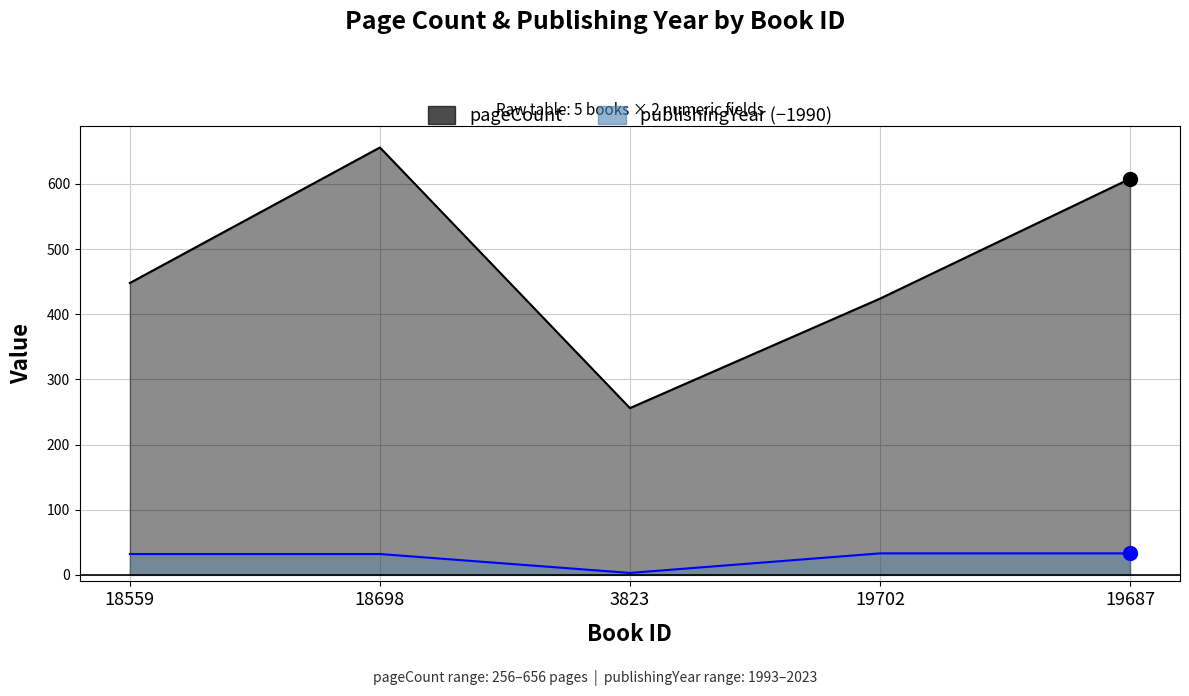

True or false: pageCount has a value of 448 at 18559.

True